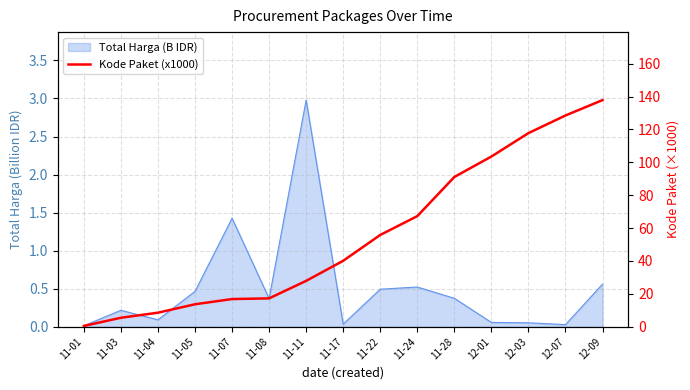

What is the label of the 7th point from the right?

11-22